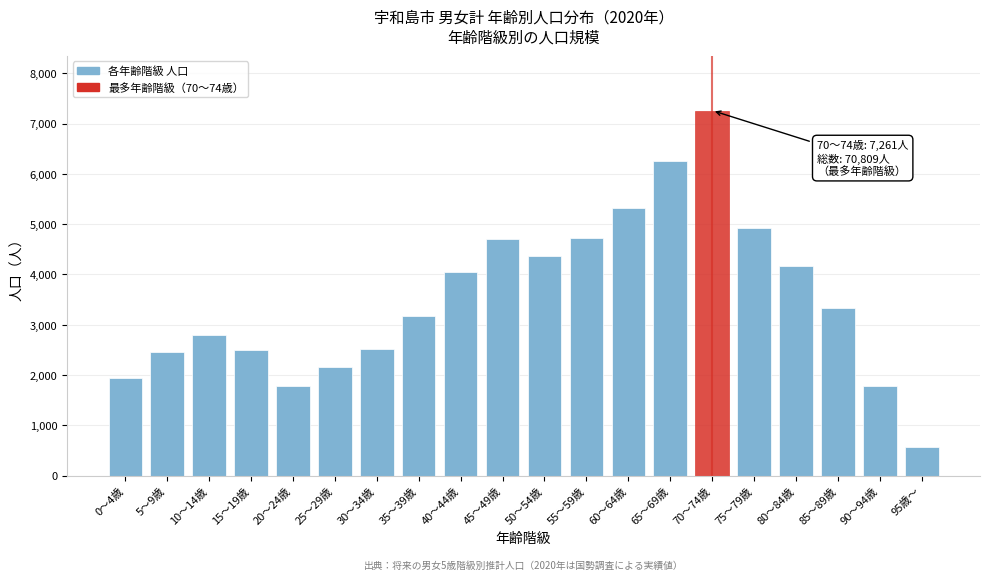

What is the maximum value shown in the chart?

7261